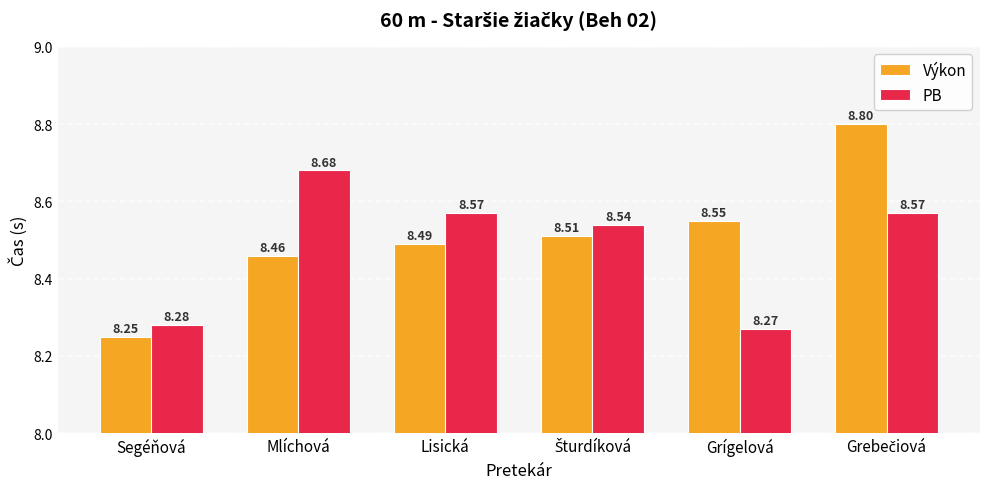

Which series has the widest spread of values?

Výkon